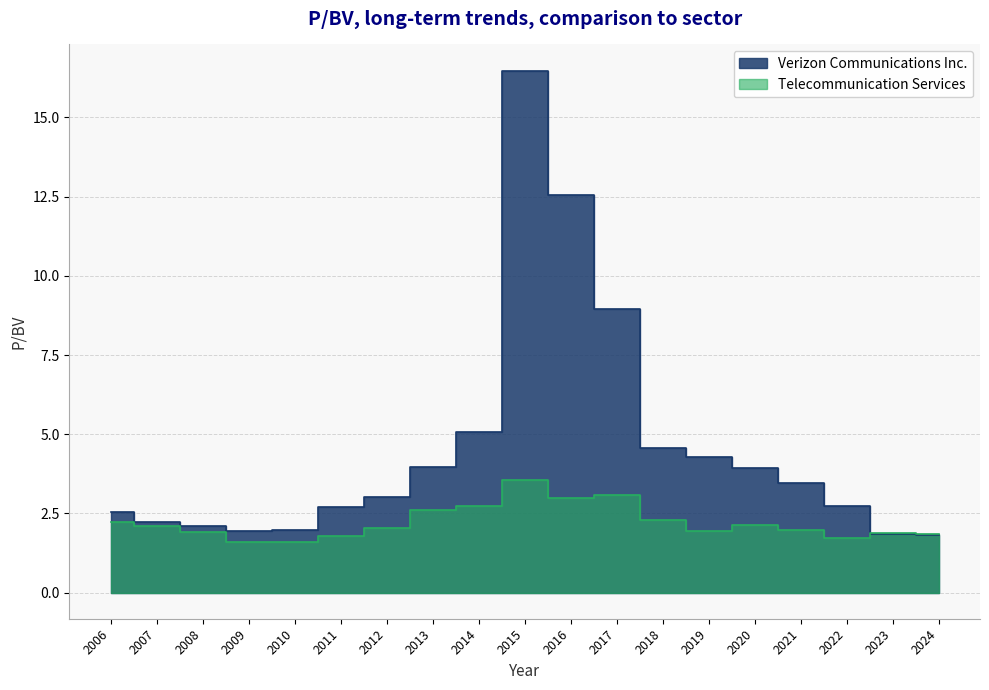

True or false: Verizon Communications Inc. and Telecommunication Services cross at least once.

True